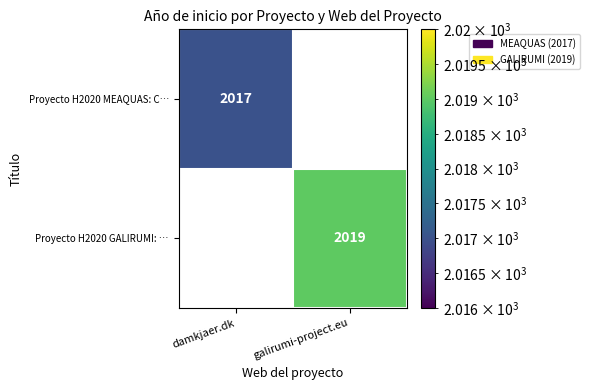

The Proyecto H2020 MEAQUAS: C… series shows 930.2 at damkjaer.dk. True or false?

False